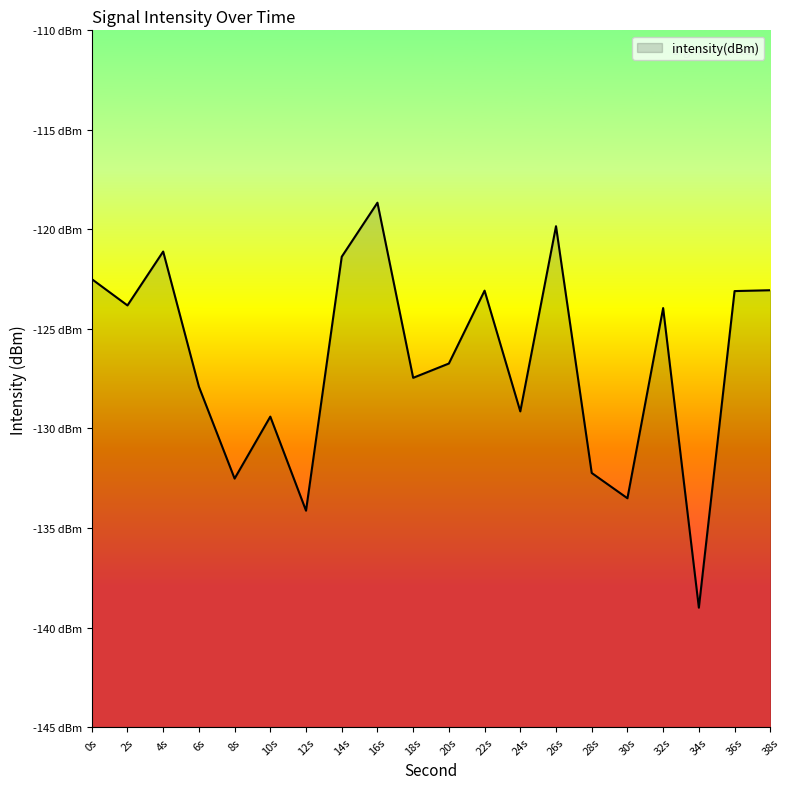

Between 24s and 28s, which is larger?

24s